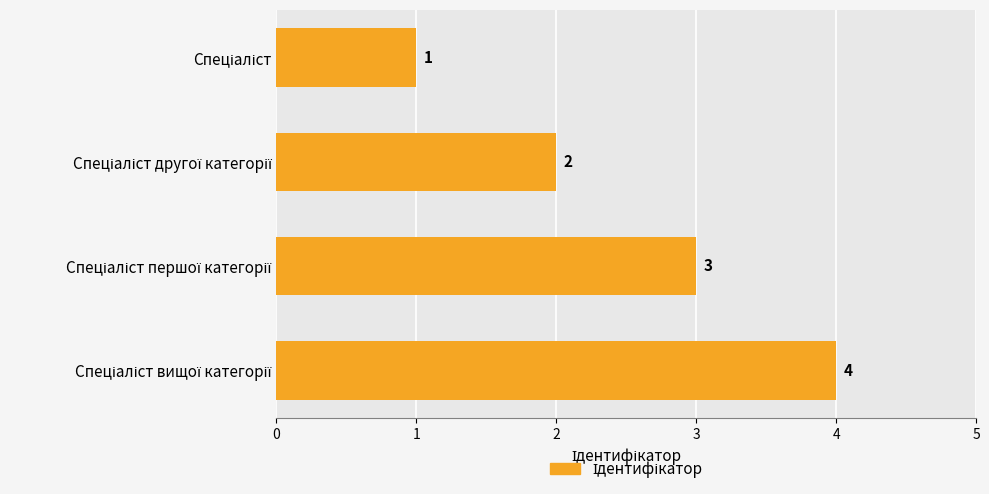

What is the greatest value displayed?

4